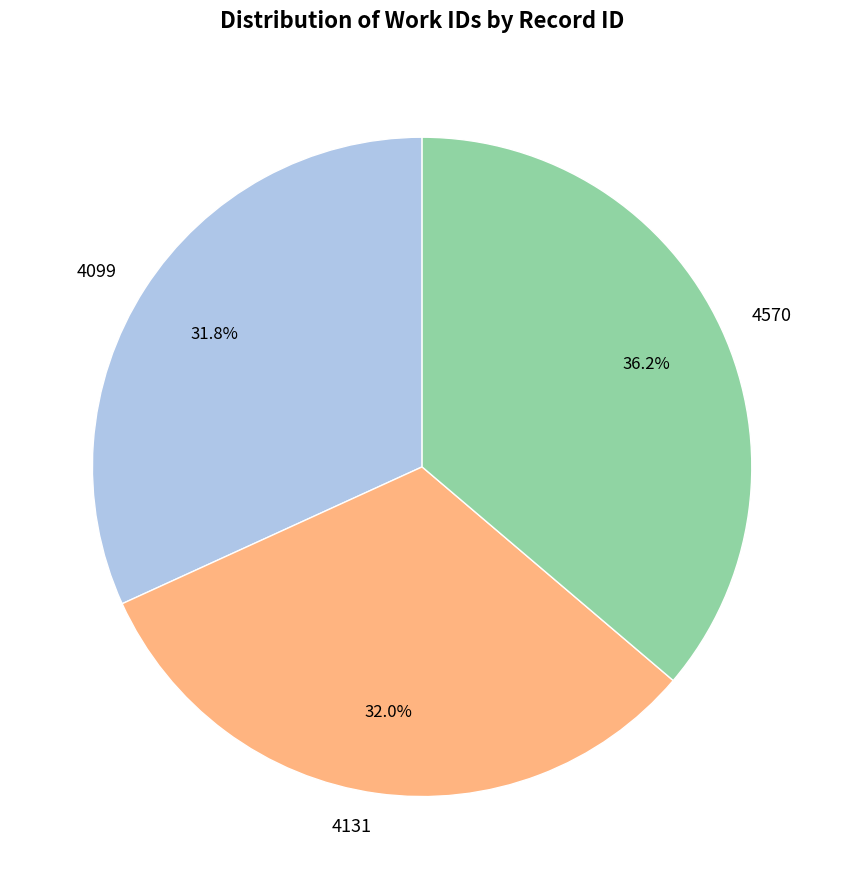

Which category has the biggest portion of the pie?

4570